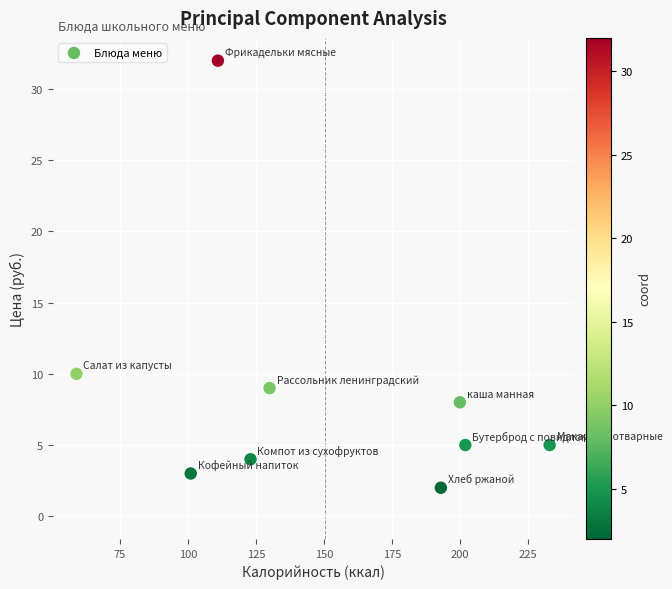

What Y value in the scatter plot is closest to 17?

10